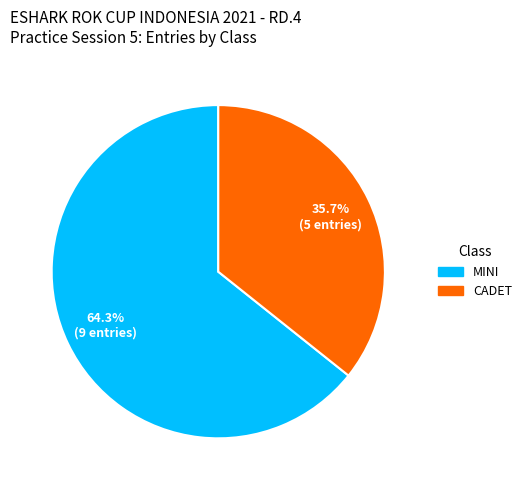

What percentage is the CADET slice, to the nearest percent?

36%